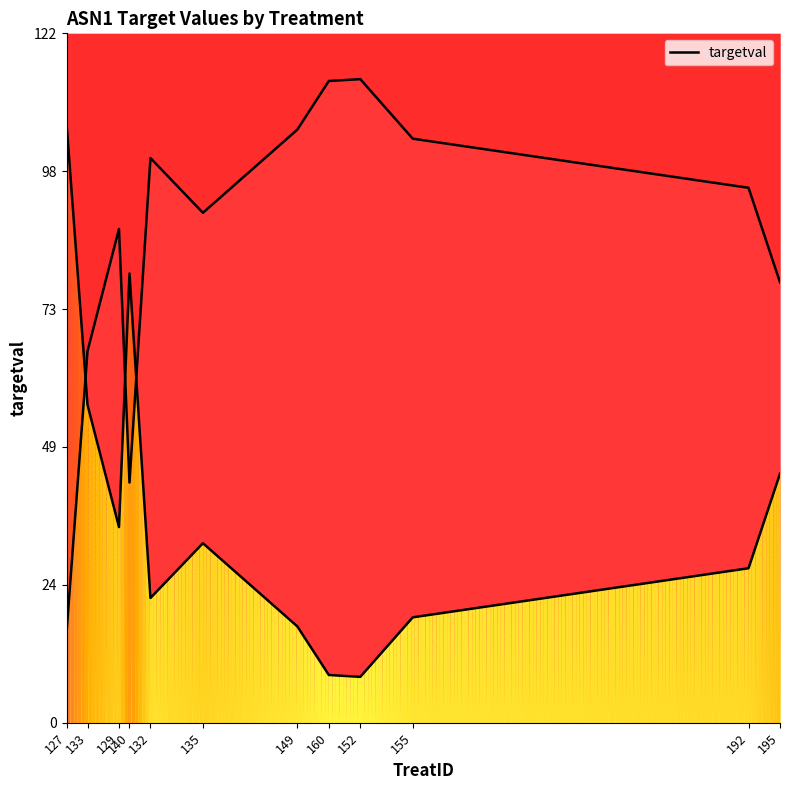

How many points are higher than both their immediate neighbors (excluding endpoints)?

2